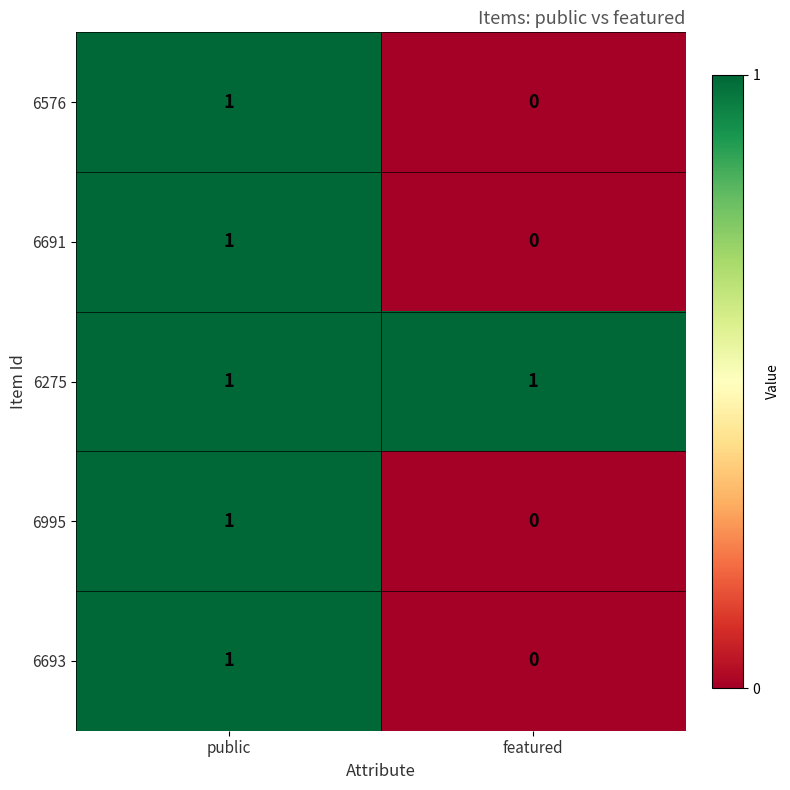

The 6693 series shows -1 at featured. True or false?

False